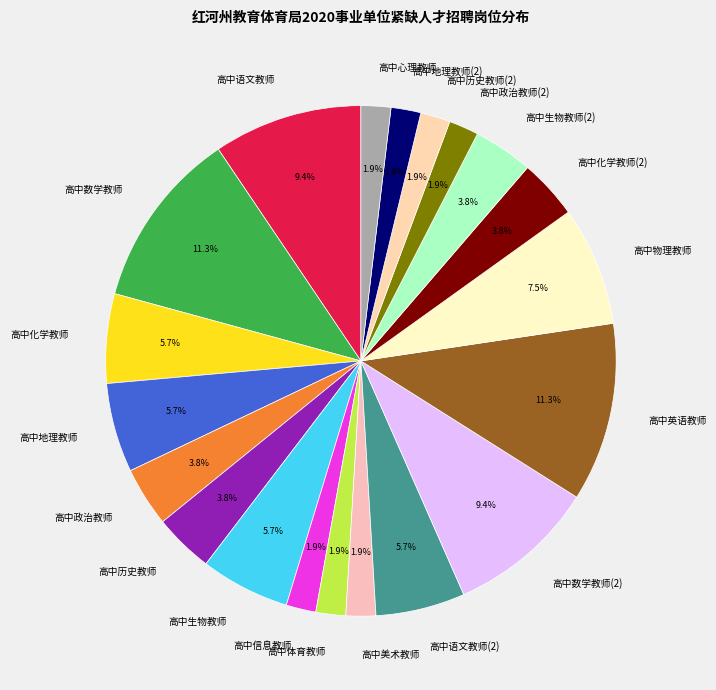

Does 高中政治教师(2) represent more than half of the total?

No